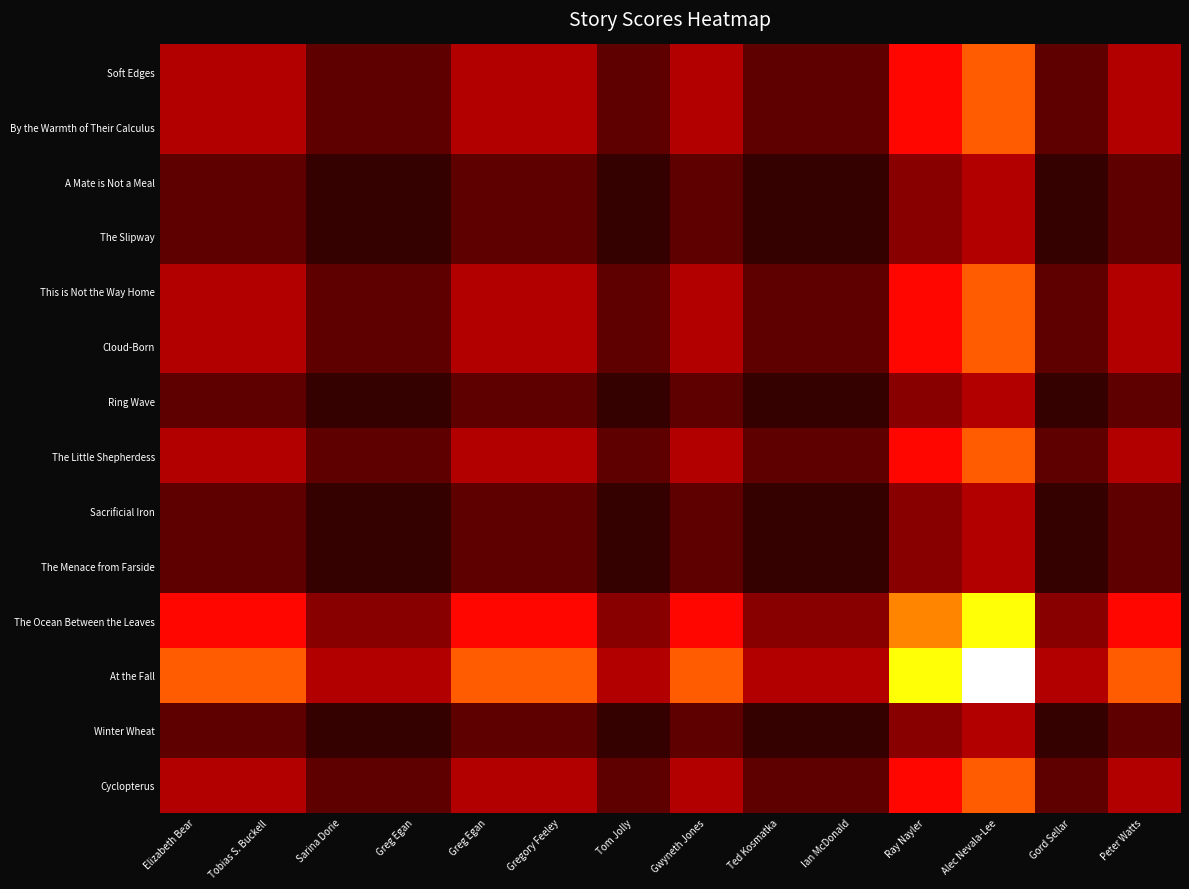

Reading right to left, what are all the values shown in this chart?

Soft Edges: Peter Watts=0.2	Gord Sellar=0.1	Alec Nevala-Lee=0.5	Ray Nayler=0.4	Ian McDonald=0.1	Ted Kosmatka=0.1	Gwyneth Jones=0.2	Tom Jolly=0.1	Gregory Feeley=0.2	Greg Egan=0.2	Greg Egan=0.1	Sarina Dorie=0.1	Tobias S. Buckell=0.2	Elizabeth Bear=0.2
By the Warmth of Their Calculus: Peter Watts=0.2	Gord Sellar=0.1	Alec Nevala-Lee=0.5	Ray Nayler=0.4	Ian McDonald=0.1	Ted Kosmatka=0.1	Gwyneth Jones=0.2	Tom Jolly=0.1	Gregory Feeley=0.2	Greg Egan=0.2	Greg Egan=0.1	Sarina Dorie=0.1	Tobias S. Buckell=0.2	Elizabeth Bear=0.2
A Mate is Not a Meal: Peter Watts=0.1	Gord Sellar=0.1	Alec Nevala-Lee=0.2	Ray Nayler=0.2	Ian McDonald=0.1	Ted Kosmatka=0.1	Gwyneth Jones=0.1	Tom Jolly=0.1	Gregory Feeley=0.1	Greg Egan=0.1	Greg Egan=0.1	Sarina Dorie=0.1	Tobias S. Buckell=0.1	Elizabeth Bear=0.1
The Slipway: Peter Watts=0.1	Gord Sellar=0.1	Alec Nevala-Lee=0.2	Ray Nayler=0.2	Ian McDonald=0.1	Ted Kosmatka=0.1	Gwyneth Jones=0.1	Tom Jolly=0.1	Gregory Feeley=0.1	Greg Egan=0.1	Greg Egan=0.1	Sarina Dorie=0.1	Tobias S. Buckell=0.1	Elizabeth Bear=0.1
This is Not the Way Home: Peter Watts=0.2	Gord Sellar=0.1	Alec Nevala-Lee=0.5	Ray Nayler=0.4	Ian McDonald=0.1	Ted Kosmatka=0.1	Gwyneth Jones=0.2	Tom Jolly=0.1	Gregory Feeley=0.2	Greg Egan=0.2	Greg Egan=0.1	Sarina Dorie=0.1	Tobias S. Buckell=0.2	Elizabeth Bear=0.2
Cloud-Born: Peter Watts=0.2	Gord Sellar=0.1	Alec Nevala-Lee=0.5	Ray Nayler=0.4	Ian McDonald=0.1	Ted Kosmatka=0.1	Gwyneth Jones=0.2	Tom Jolly=0.1	Gregory Feeley=0.2	Greg Egan=0.2	Greg Egan=0.1	Sarina Dorie=0.1	Tobias S. Buckell=0.2	Elizabeth Bear=0.2
Ring Wave: Peter Watts=0.1	Gord Sellar=0.1	Alec Nevala-Lee=0.2	Ray Nayler=0.2	Ian McDonald=0.1	Ted Kosmatka=0.1	Gwyneth Jones=0.1	Tom Jolly=0.1	Gregory Feeley=0.1	Greg Egan=0.1	Greg Egan=0.1	Sarina Dorie=0.1	Tobias S. Buckell=0.1	Elizabeth Bear=0.1
The Little Shepherdess: Peter Watts=0.2	Gord Sellar=0.1	Alec Nevala-Lee=0.5	Ray Nayler=0.4	Ian McDonald=0.1	Ted Kosmatka=0.1	Gwyneth Jones=0.2	Tom Jolly=0.1	Gregory Feeley=0.2	Greg Egan=0.2	Greg Egan=0.1	Sarina Dorie=0.1	Tobias S. Buckell=0.2	Elizabeth Bear=0.2
Sacrificial Iron: Peter Watts=0.1	Gord Sellar=0.1	Alec Nevala-Lee=0.2	Ray Nayler=0.2	Ian McDonald=0.1	Ted Kosmatka=0.1	Gwyneth Jones=0.1	Tom Jolly=0.1	Gregory Feeley=0.1	Greg Egan=0.1	Greg Egan=0.1	Sarina Dorie=0.1	Tobias S. Buckell=0.1	Elizabeth Bear=0.1
The Menace from Farside: Peter Watts=0.1	Gord Sellar=0.1	Alec Nevala-Lee=0.2	Ray Nayler=0.2	Ian McDonald=0.1	Ted Kosmatka=0.1	Gwyneth Jones=0.1	Tom Jolly=0.1	Gregory Feeley=0.1	Greg Egan=0.1	Greg Egan=0.1	Sarina Dorie=0.1	Tobias S. Buckell=0.1	Elizabeth Bear=0.1
The Ocean Between the Leaves: Peter Watts=0.4	Gord Sellar=0.2	Alec Nevala-Lee=0.8	Ray Nayler=0.6	Ian McDonald=0.2	Ted Kosmatka=0.2	Gwyneth Jones=0.4	Tom Jolly=0.2	Gregory Feeley=0.4	Greg Egan=0.4	Greg Egan=0.2	Sarina Dorie=0.2	Tobias S. Buckell=0.4	Elizabeth Bear=0.4
At the Fall: Peter Watts=0.5	Gord Sellar=0.2	Alec Nevala-Lee=1.0	Ray Nayler=0.8	Ian McDonald=0.2	Ted Kosmatka=0.2	Gwyneth Jones=0.5	Tom Jolly=0.2	Gregory Feeley=0.5	Greg Egan=0.5	Greg Egan=0.2	Sarina Dorie=0.2	Tobias S. Buckell=0.5	Elizabeth Bear=0.5
Winter Wheat: Peter Watts=0.1	Gord Sellar=0.1	Alec Nevala-Lee=0.2	Ray Nayler=0.2	Ian McDonald=0.1	Ted Kosmatka=0.1	Gwyneth Jones=0.1	Tom Jolly=0.1	Gregory Feeley=0.1	Greg Egan=0.1	Greg Egan=0.1	Sarina Dorie=0.1	Tobias S. Buckell=0.1	Elizabeth Bear=0.1
Cyclopterus: Peter Watts=0.2	Gord Sellar=0.1	Alec Nevala-Lee=0.5	Ray Nayler=0.4	Ian McDonald=0.1	Ted Kosmatka=0.1	Gwyneth Jones=0.2	Tom Jolly=0.1	Gregory Feeley=0.2	Greg Egan=0.2	Greg Egan=0.1	Sarina Dorie=0.1	Tobias S. Buckell=0.2	Elizabeth Bear=0.2